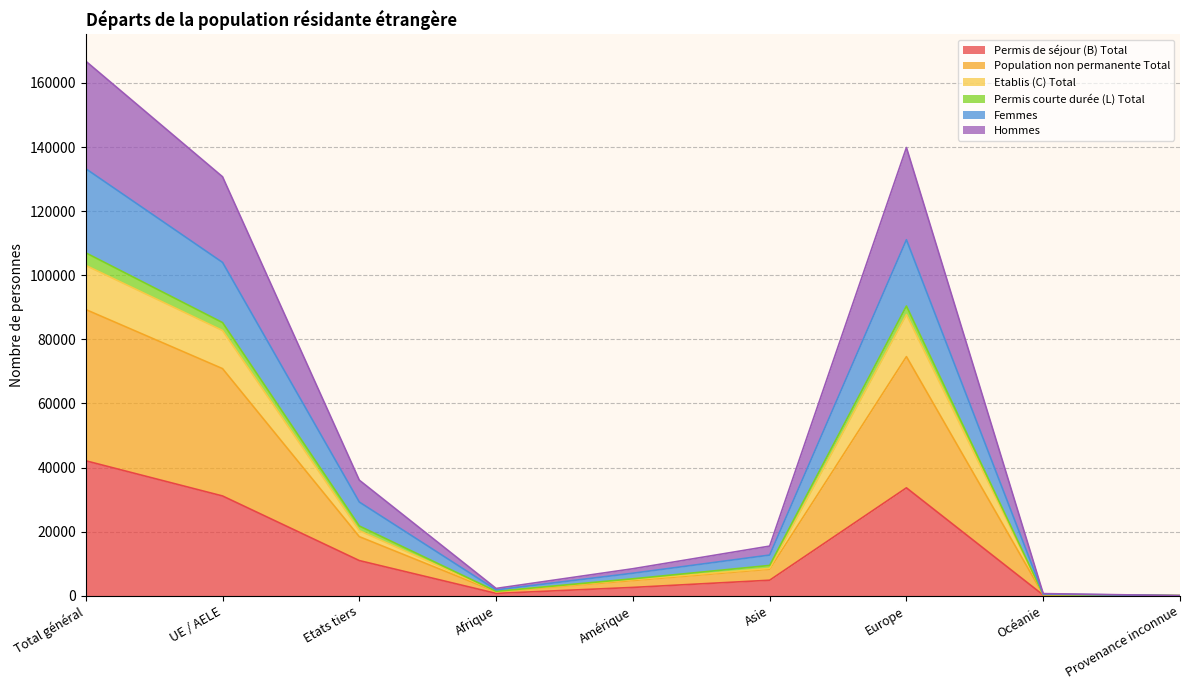

Which category has the highest value in the Permis de séjour (B) Total series?

Total général